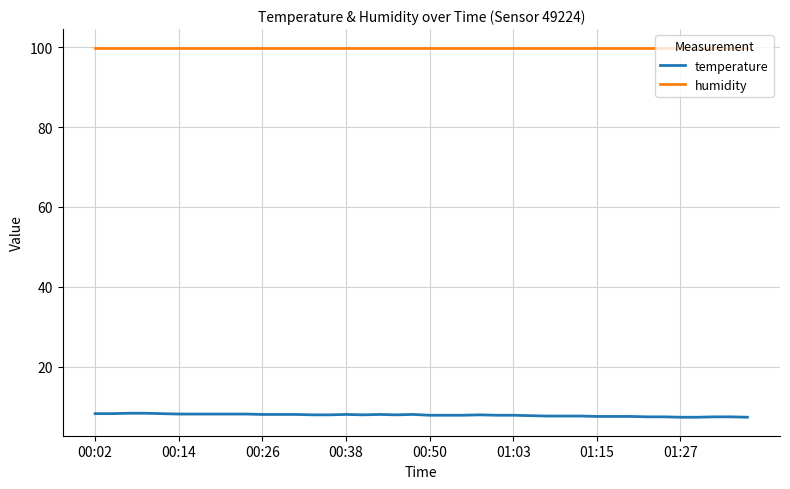

Which series has the largest total across all categories?

humidity